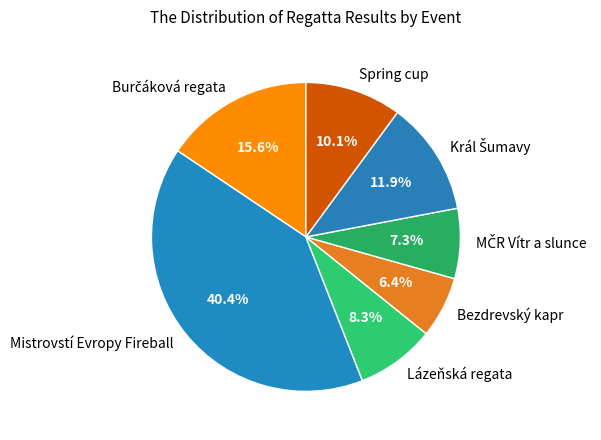

Does Bezdrevský kapr represent more than half of the total?

No